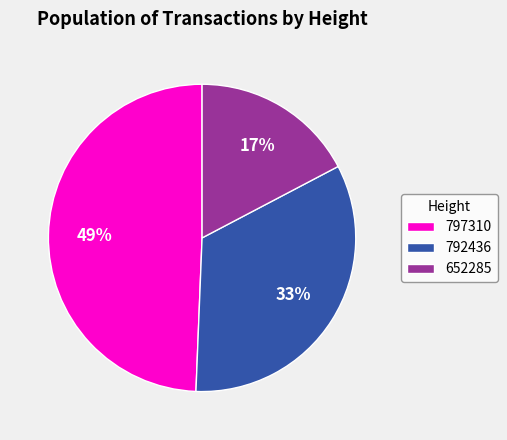

Which has a higher value, 797310 or 792436?

797310